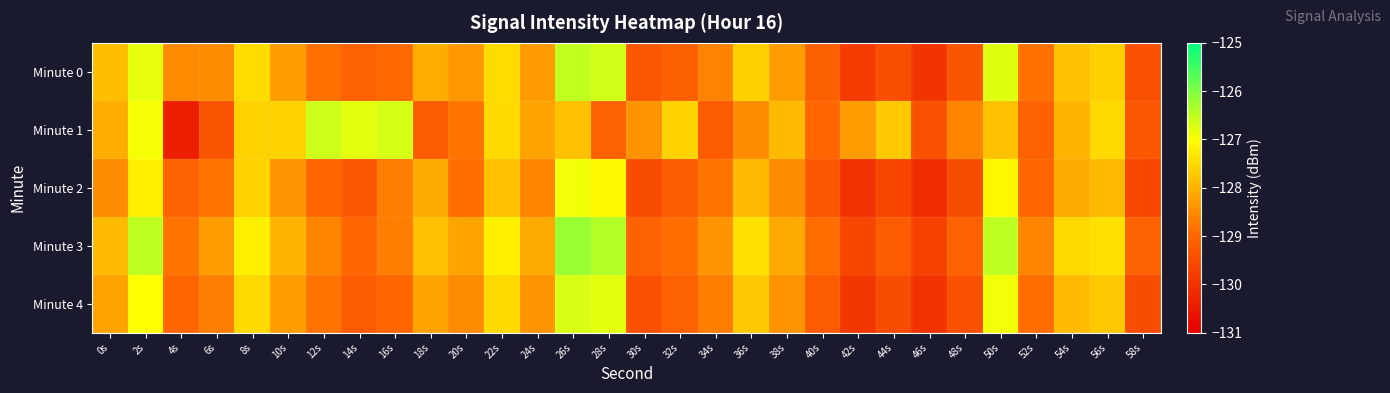

Reading left to right, transcribe all the data shown in this chart.

Minute 0: 0s=-127.9	2s=-126.8	4s=-128.5	6s=-128.5	8s=-127.5	10s=-128.3	12s=-128.9	14s=-129.1	16s=-128.9	18s=-128.1	20s=-128.3	22s=-127.5	24s=-128.3	26s=-126.5	28s=-126.6	30s=-129.3	32s=-129.1	34s=-128.6	36s=-127.6	38s=-128.3	40s=-129.1	42s=-129.8	44s=-129.5	46s=-129.9	48s=-129.3	50s=-126.8	52s=-128.9	54s=-127.8	56s=-127.6	58s=-129.4
Minute 1: 0s=-128.0	2s=-126.9	4s=-130.4	6s=-129.3	8s=-127.6	10s=-127.6	12s=-126.6	14s=-126.8	16s=-126.7	18s=-129.2	20s=-128.8	22s=-127.5	24s=-128.2	26s=-127.8	28s=-129.1	30s=-128.4	32s=-127.6	34s=-129.2	36s=-128.5	38s=-127.9	40s=-129.0	42s=-128.3	44s=-127.7	46s=-129.4	48s=-128.6	50s=-127.8	52s=-129.1	54s=-128.0	56s=-127.5	58s=-129.3
Minute 2: 0s=-128.5	2s=-127.2	4s=-129.1	6s=-128.8	8s=-127.6	10s=-128.4	12s=-129.0	14s=-129.3	16s=-128.7	18s=-128.1	20s=-128.9	22s=-127.8	24s=-128.6	26s=-126.9	28s=-127.1	30s=-129.5	32s=-129.2	34s=-128.8	36s=-127.9	38s=-128.5	40s=-129.3	42s=-130.0	44s=-129.6	46s=-130.1	48s=-129.5	50s=-127.1	52s=-129.0	54s=-128.1	56s=-127.9	58s=-129.6
Minute 3: 0s=-127.9	2s=-126.5	4s=-128.8	6s=-128.3	8s=-127.2	10s=-128.0	12s=-128.6	14s=-129.0	16s=-128.7	18s=-127.8	20s=-128.2	22s=-127.2	24s=-128.1	26s=-126.2	28s=-126.4	30s=-129.1	32s=-128.9	34s=-128.4	36s=-127.4	38s=-128.1	40s=-128.9	42s=-129.6	44s=-129.2	46s=-129.7	48s=-129.1	50s=-126.5	52s=-128.6	54s=-127.5	56s=-127.4	58s=-129.1
Minute 4: 0s=-128.2	2s=-127.0	4s=-129.0	6s=-128.7	8s=-127.5	10s=-128.3	12s=-128.8	14s=-129.2	16s=-129.0	18s=-128.2	20s=-128.5	22s=-127.5	24s=-128.4	26s=-126.7	28s=-126.8	30s=-129.4	32s=-129.1	34s=-128.7	36s=-127.7	38s=-128.4	40s=-129.2	42s=-129.9	44s=-129.5	46s=-130.0	48s=-129.4	50s=-126.9	52s=-128.9	54s=-127.9	56s=-127.7	58s=-129.5